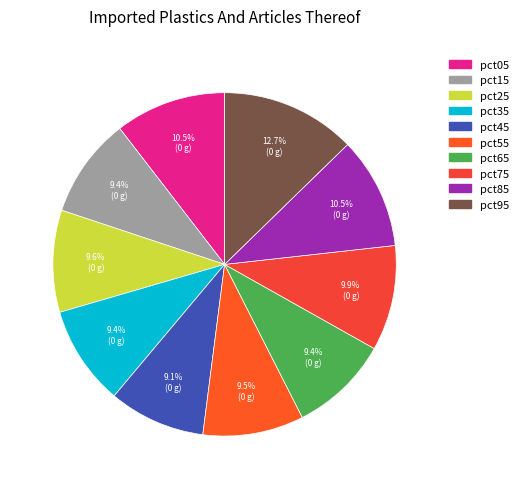

What percentage is the pct65 slice, to the nearest percent?

9%